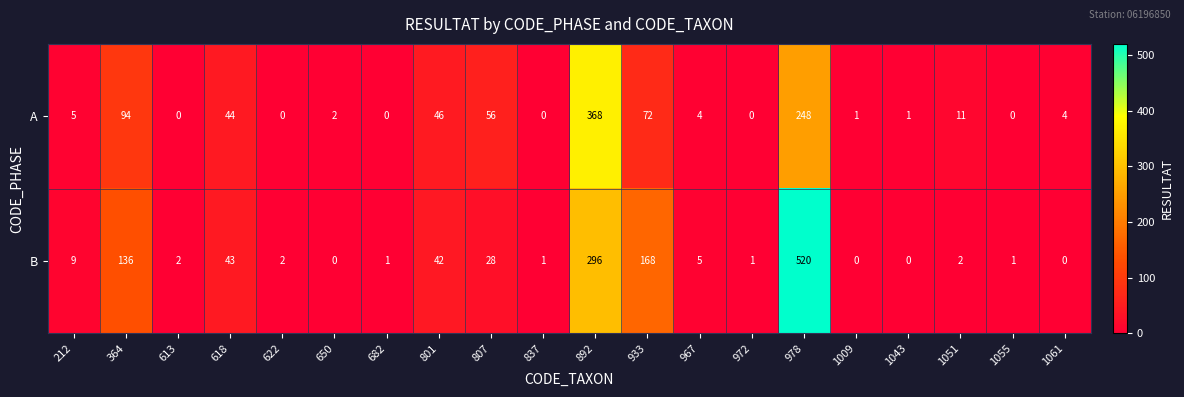

At which category is the sum across all series the highest?

978